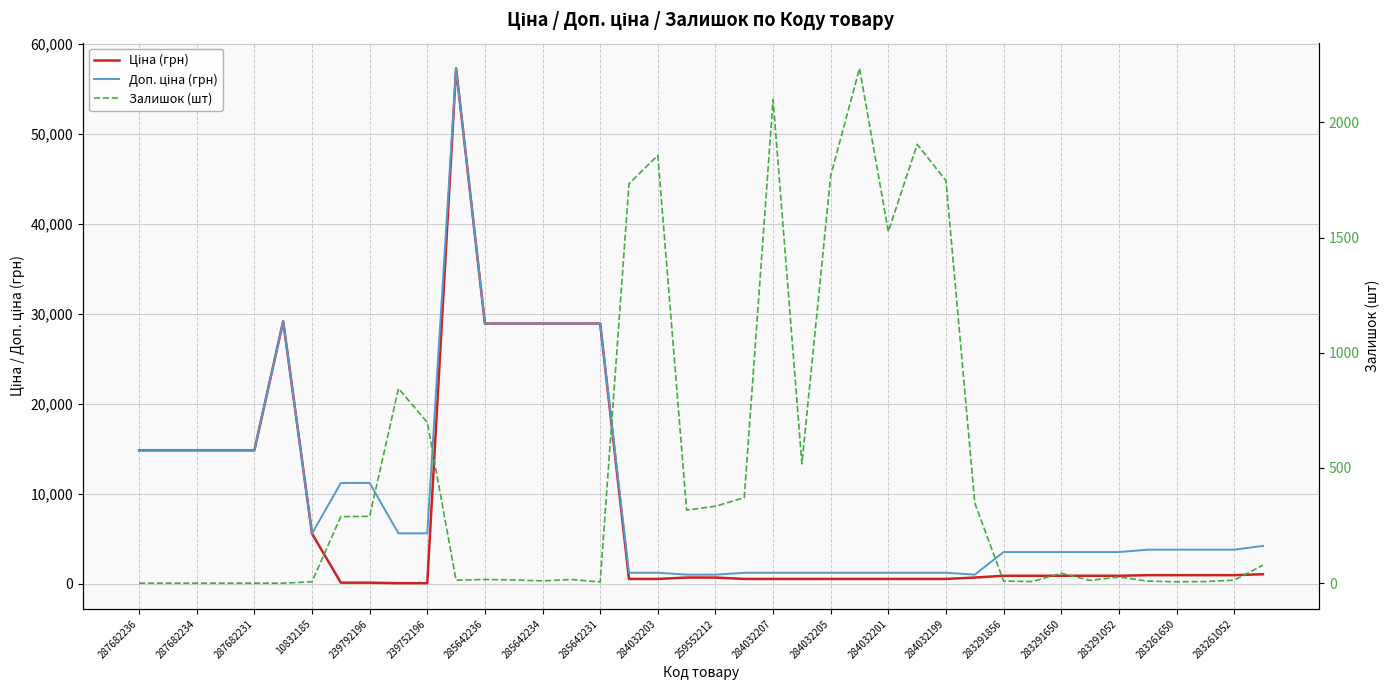

Which series has the largest total across all categories?

Доп. ціна (грн)